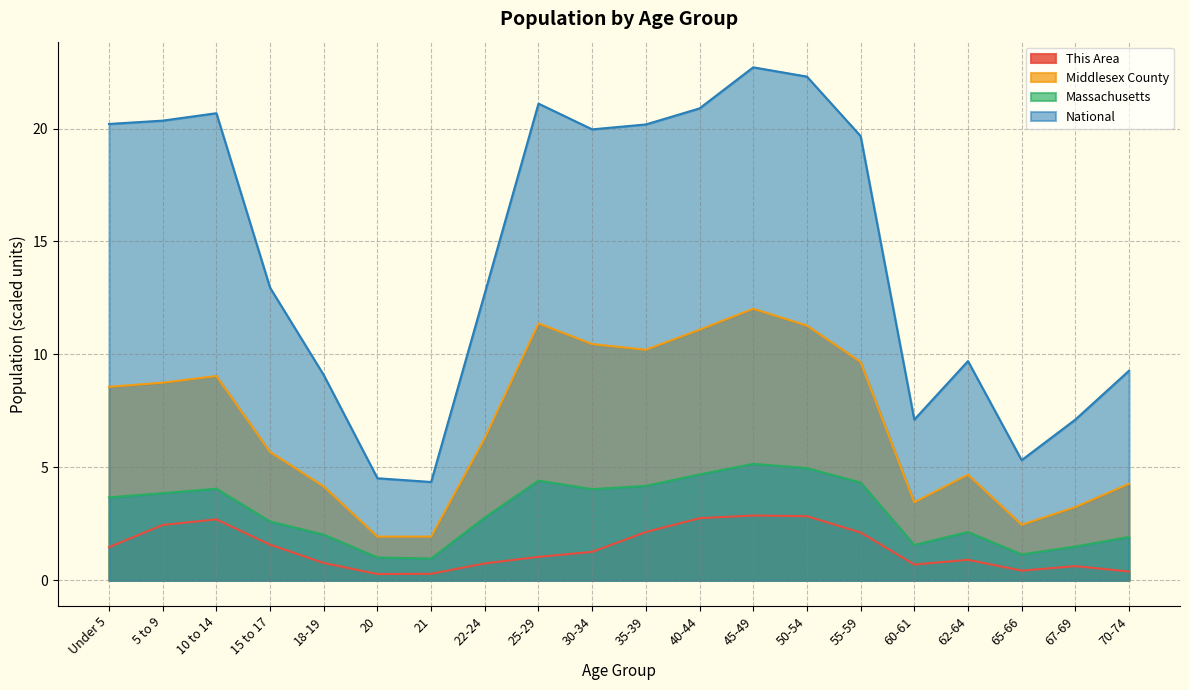

What is the label of the 2nd point from the right?

67-69